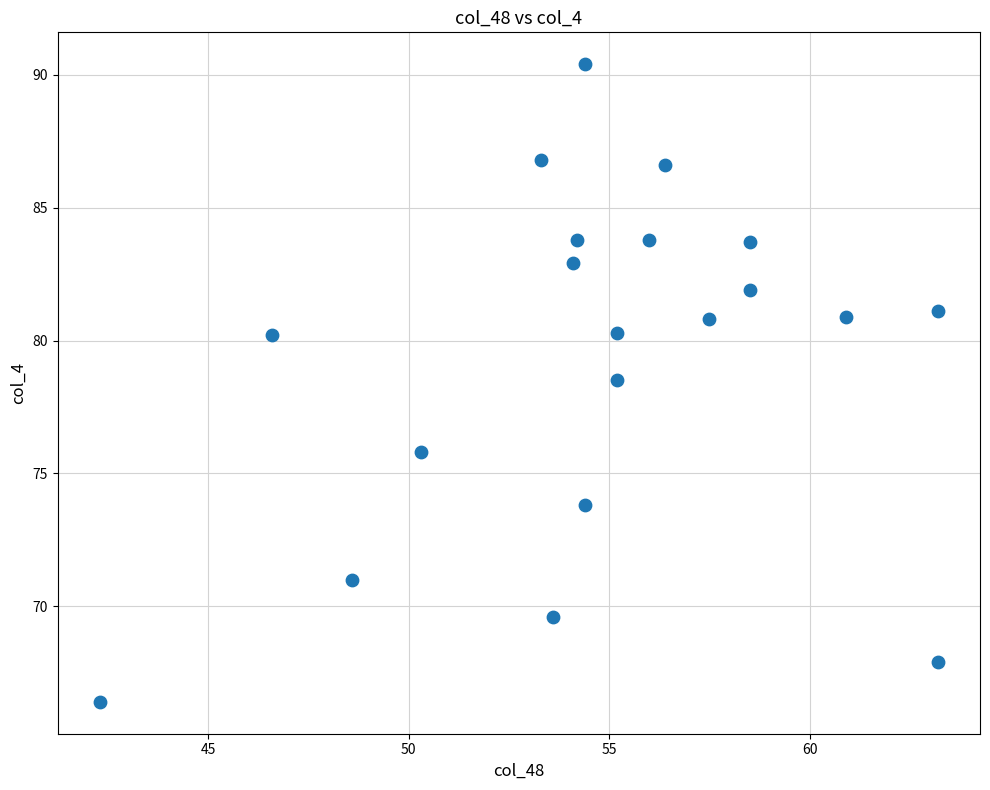

What is the range of Y values (max minus min)?

24.0